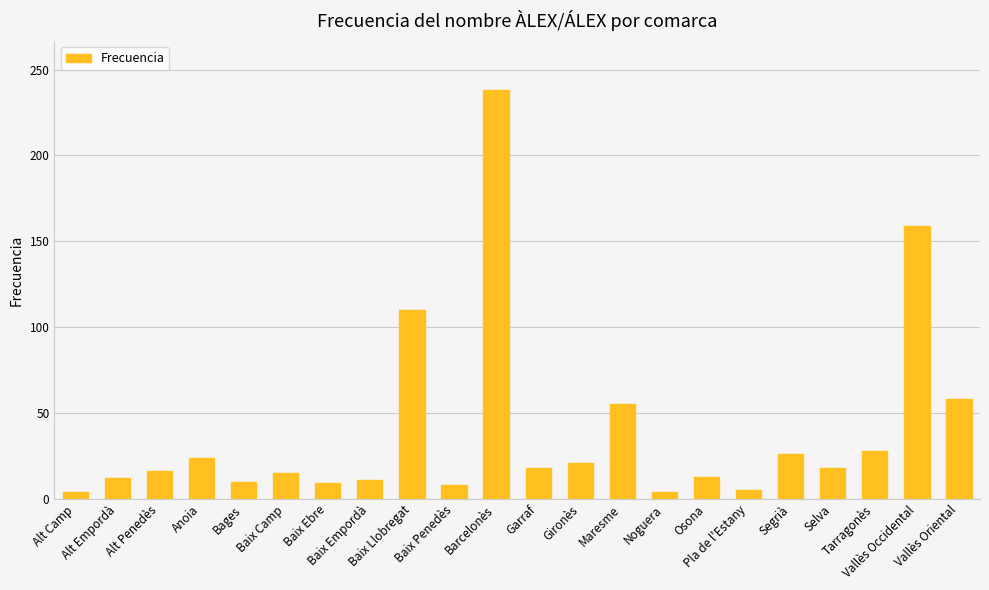

Which category has the highest value across all series?

Barcelonès